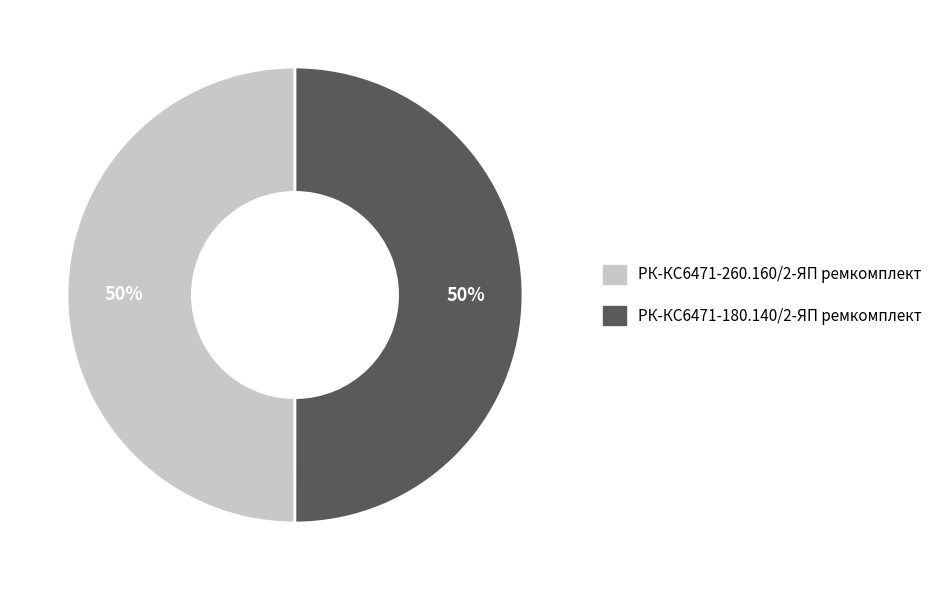

True or false: РК-КС6471-260.160/2-ЯП ремкомплект accounts for 38% of the total.

False